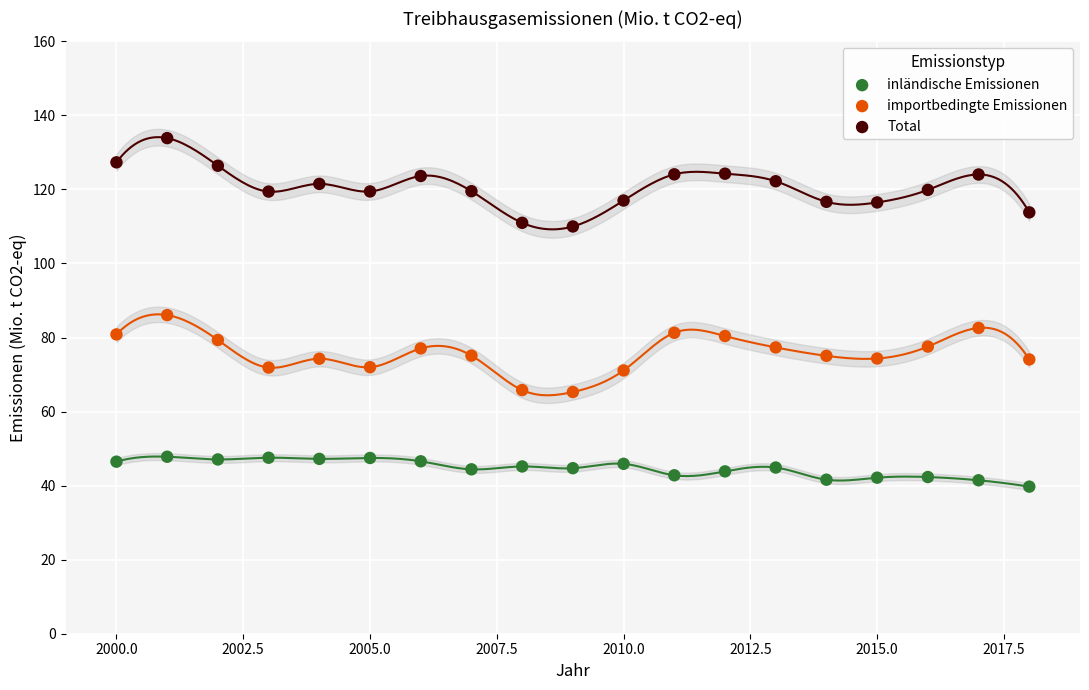

What is the X range (max minus min) for the scatter plot?

18.0